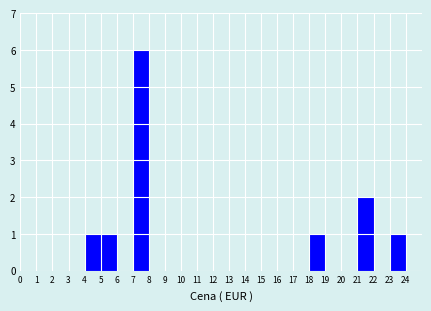

Which range on the x-axis has the tallest bar?

7 to 8